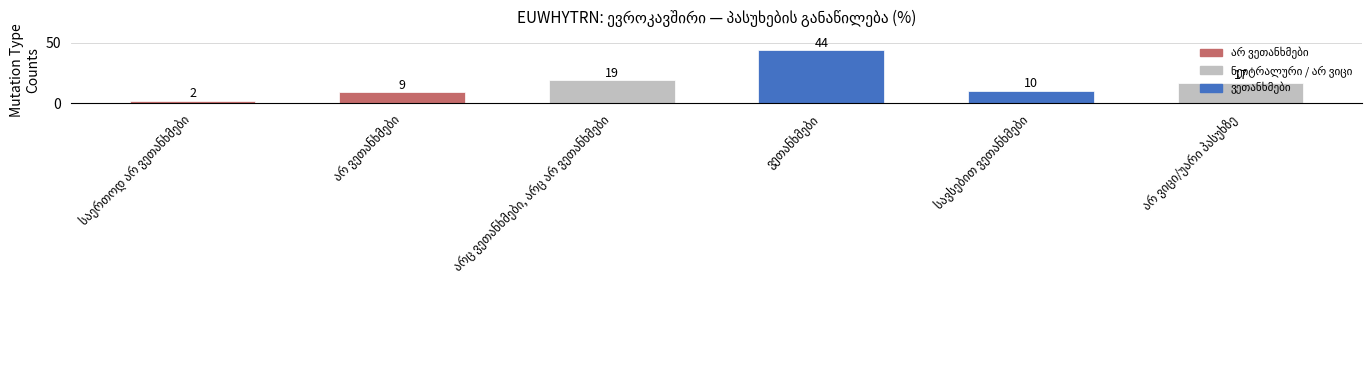

What is the greatest value displayed?

44